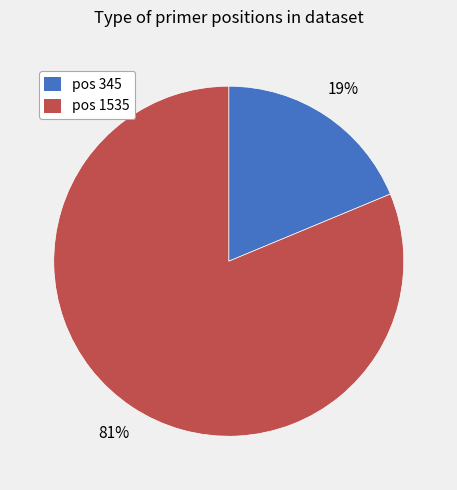

Does any single category account for the majority?

Yes